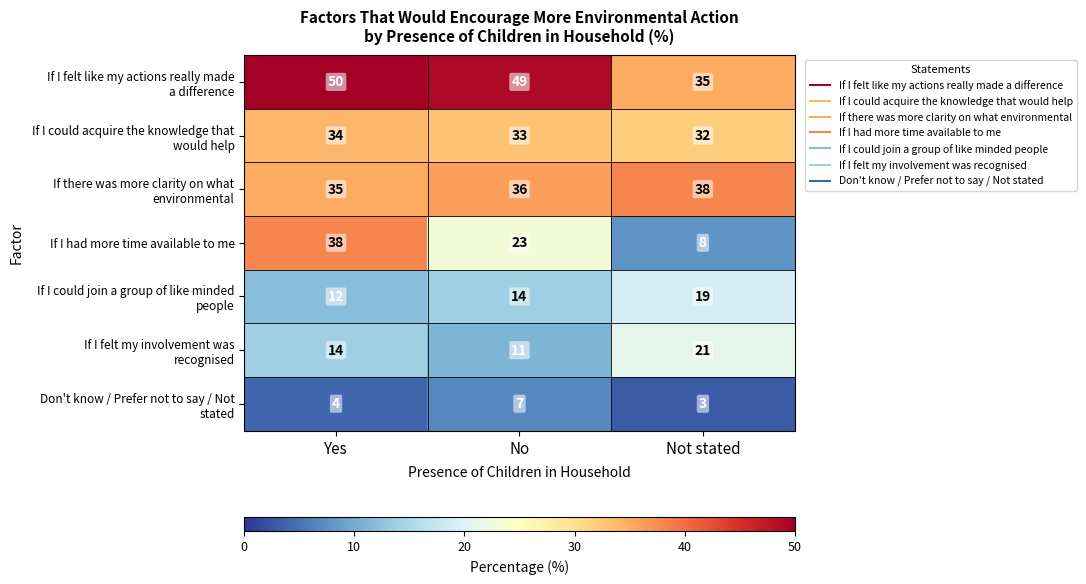

How many categories are shown in the chart?

3